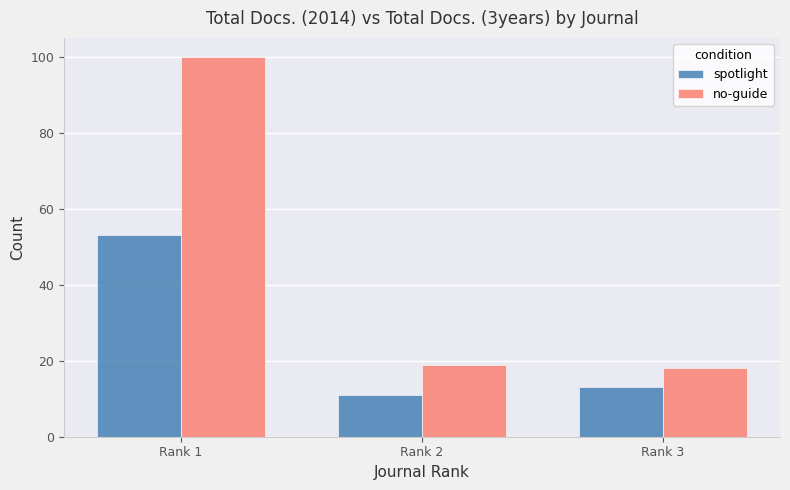

What is the smallest value displayed?

11